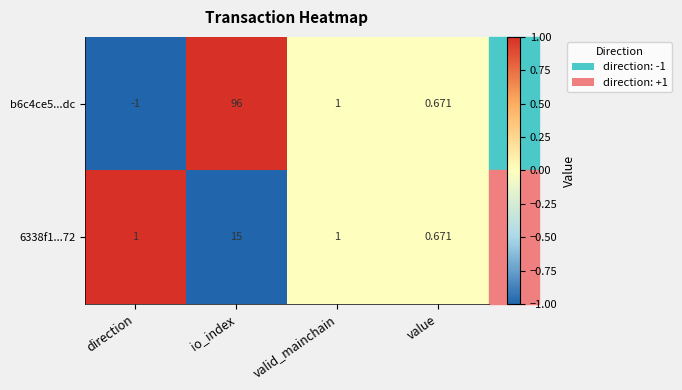

At how many categories does at least one series exceed 0?

4